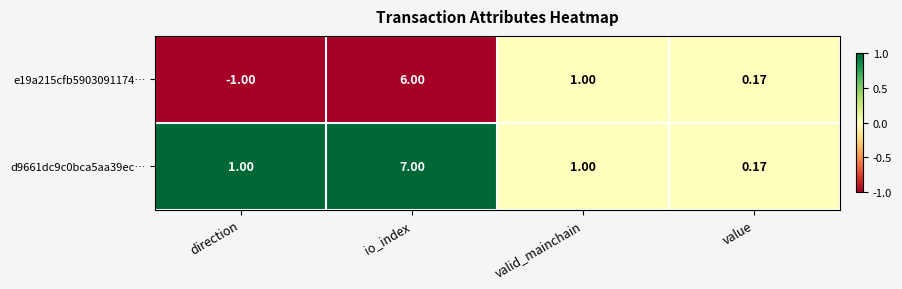

Where is e19a215cfb5903091174… nearest to the value 2?

valid_mainchain